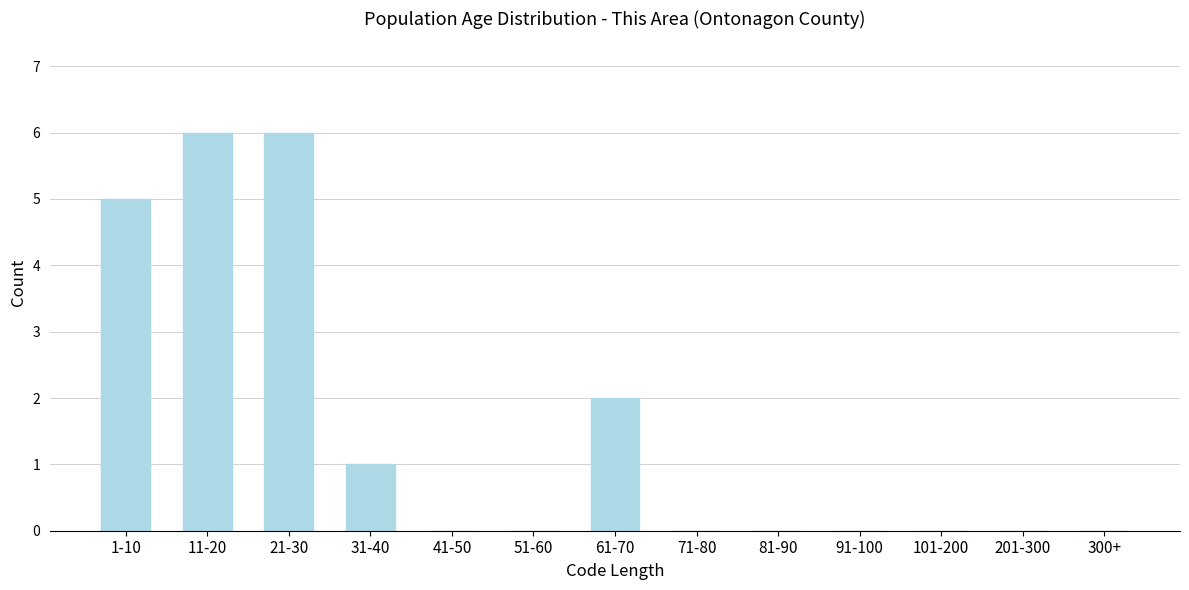

Reading right to left, extract all data points from this chart.

300+=0	201-300=0	101-200=0	91-100=0	81-90=0	71-80=0	61-70=2	51-60=0	41-50=0	31-40=1	21-30=6	11-20=6	1-10=5